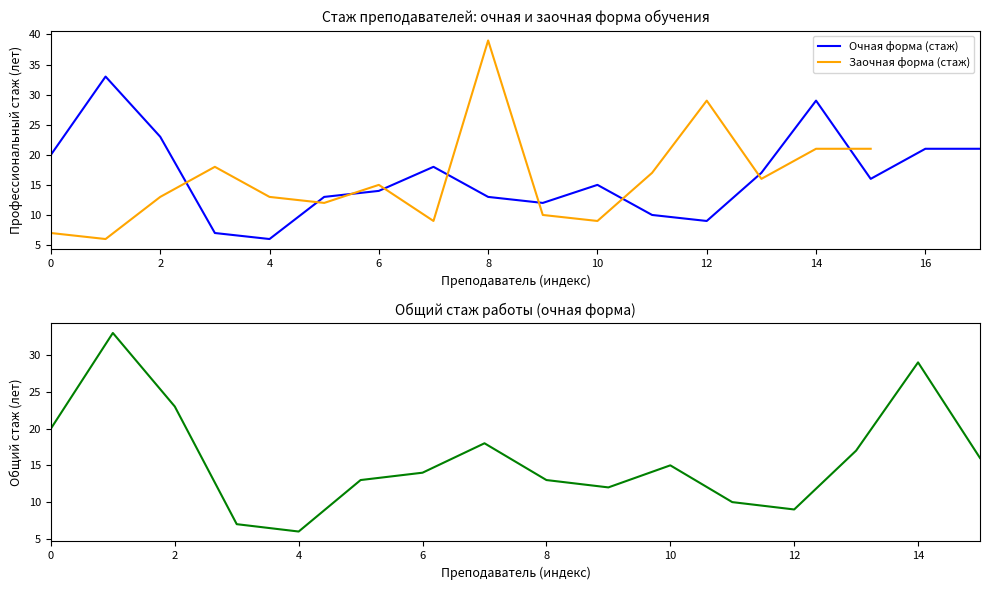

What is the average value?

16